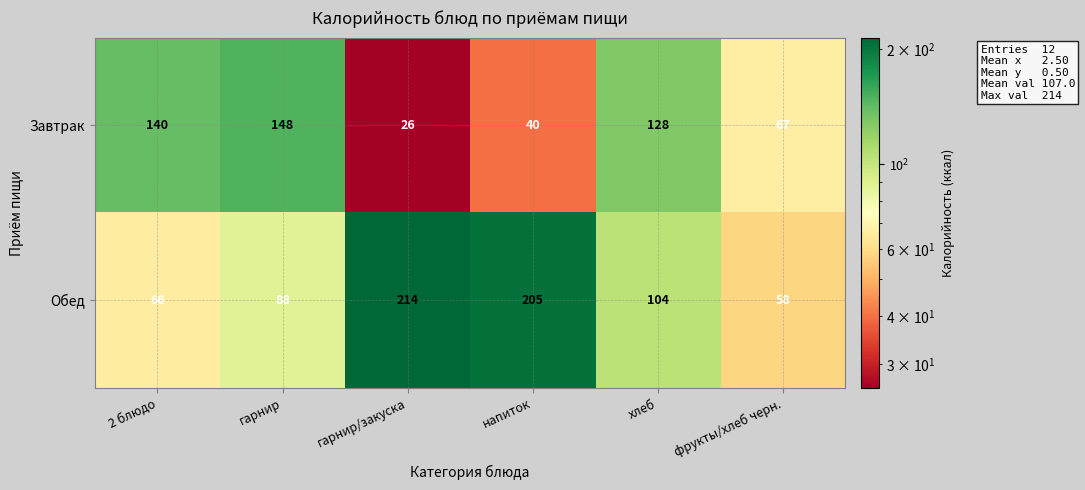

What is the spread (max minus min) of values at гарнир?

60